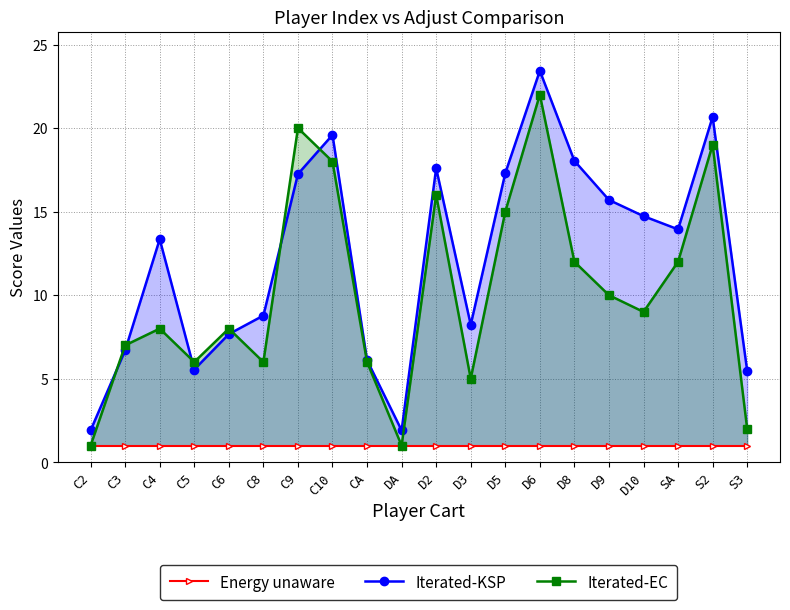

Which has a higher value, C6 or C3?

C6